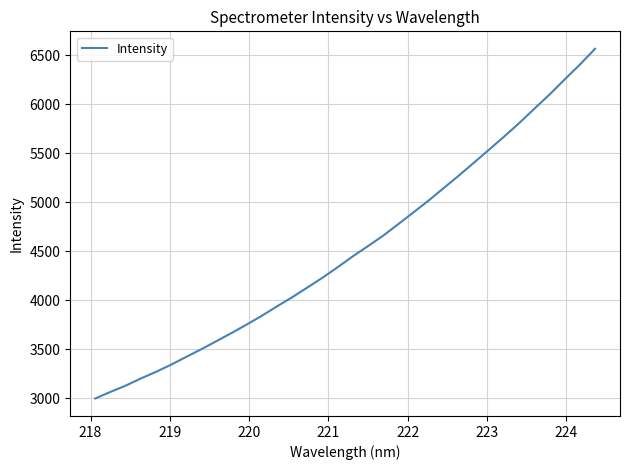

What is the maximum value shown in the chart?

6563.8